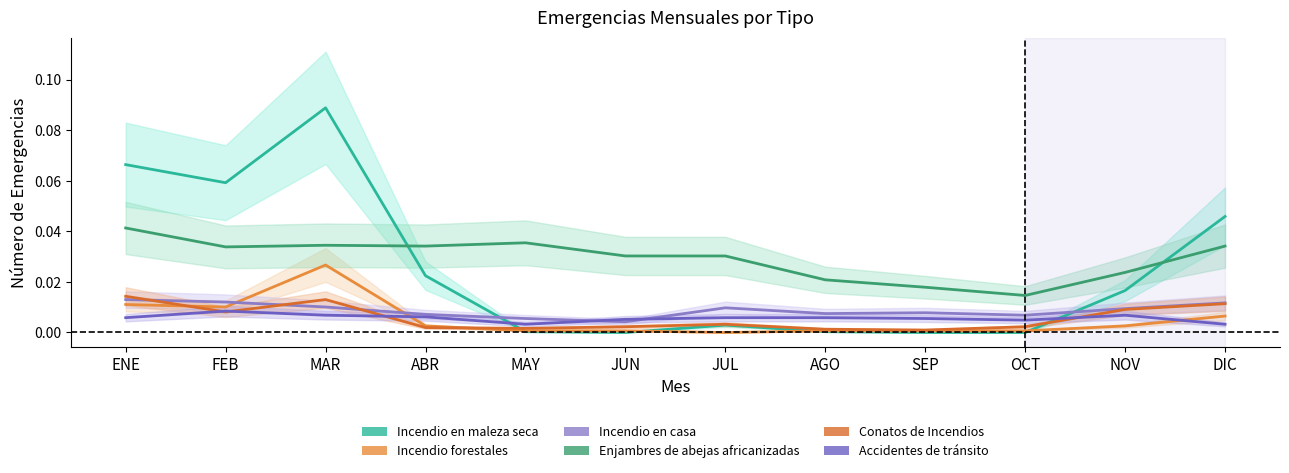

True or false: Enjambres de abejas africanizadas has a value of 0.0 at OCT.

False